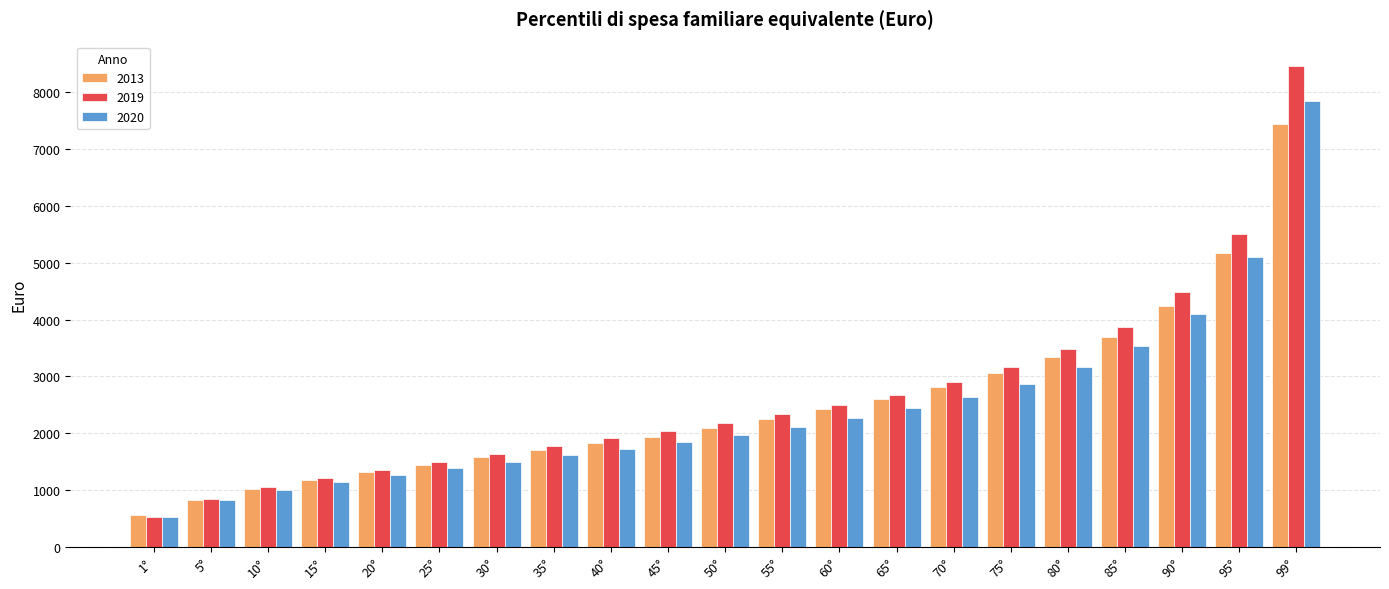

Which category has the highest value across all series?

99°